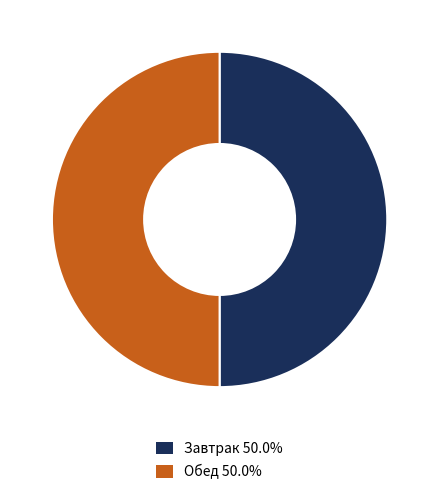

Count the number of slices in the pie.

2